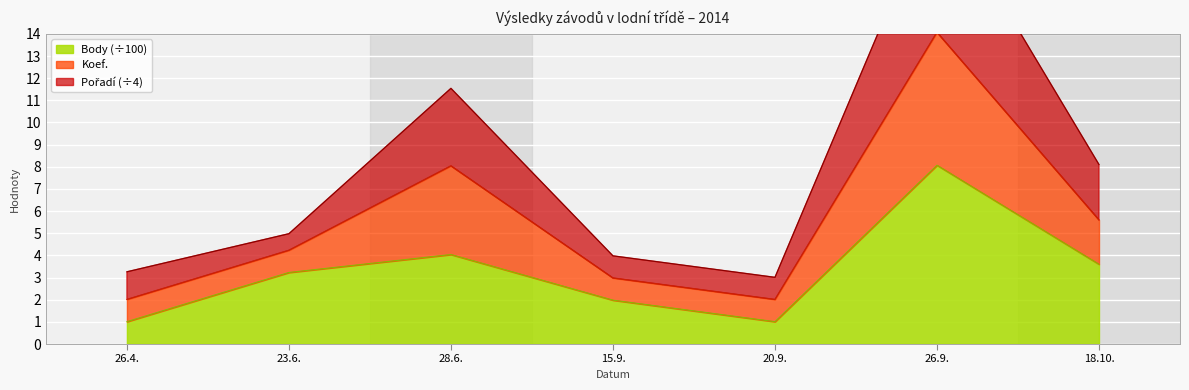

What is the highest value of the Body (÷100) series?

8.1